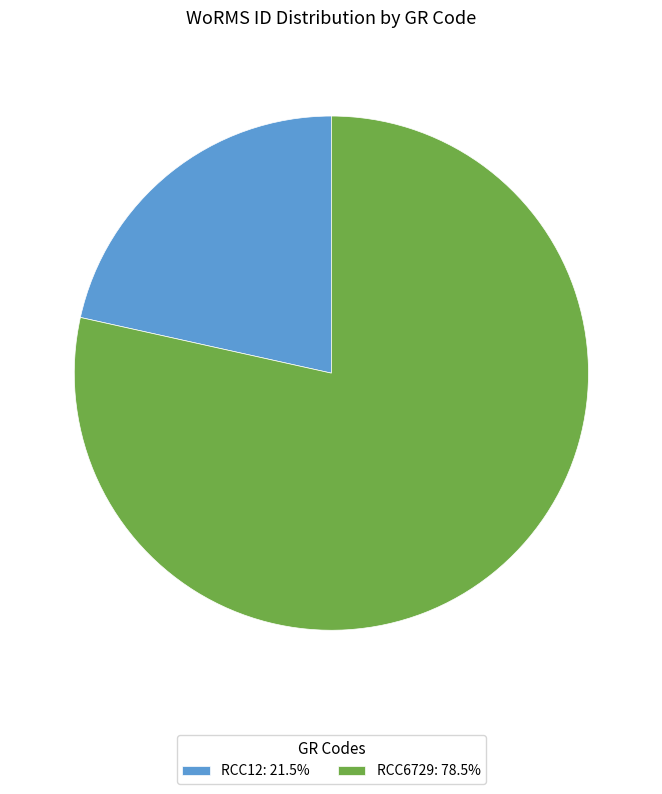

Do RCC12 and RCC6729 together represent more than half of the pie?

Yes